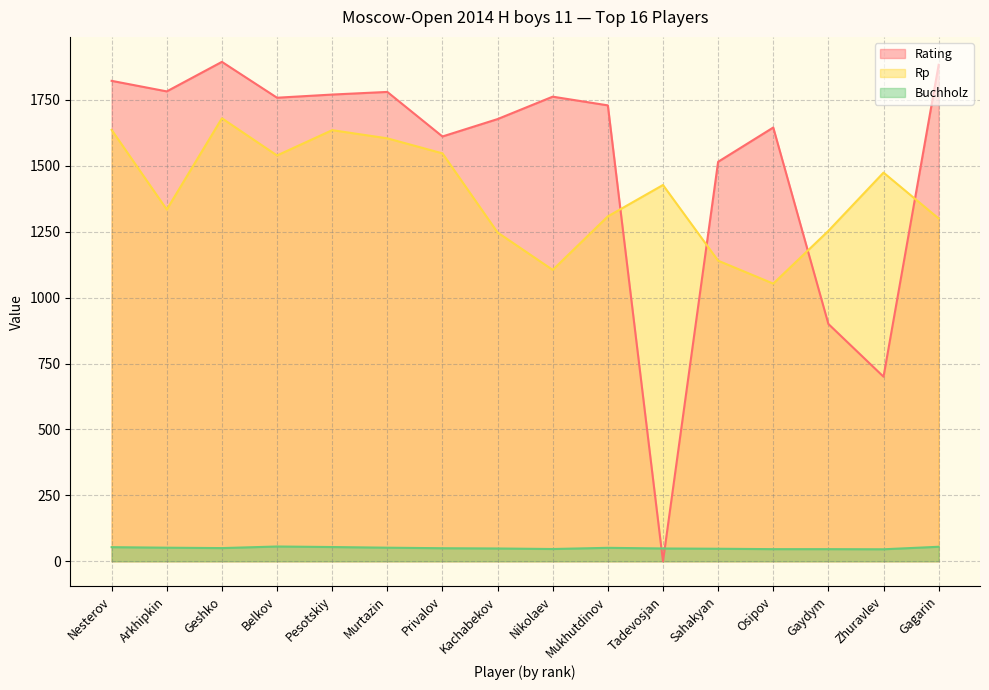

At which category does Rating reach its first local peak?

Geshko